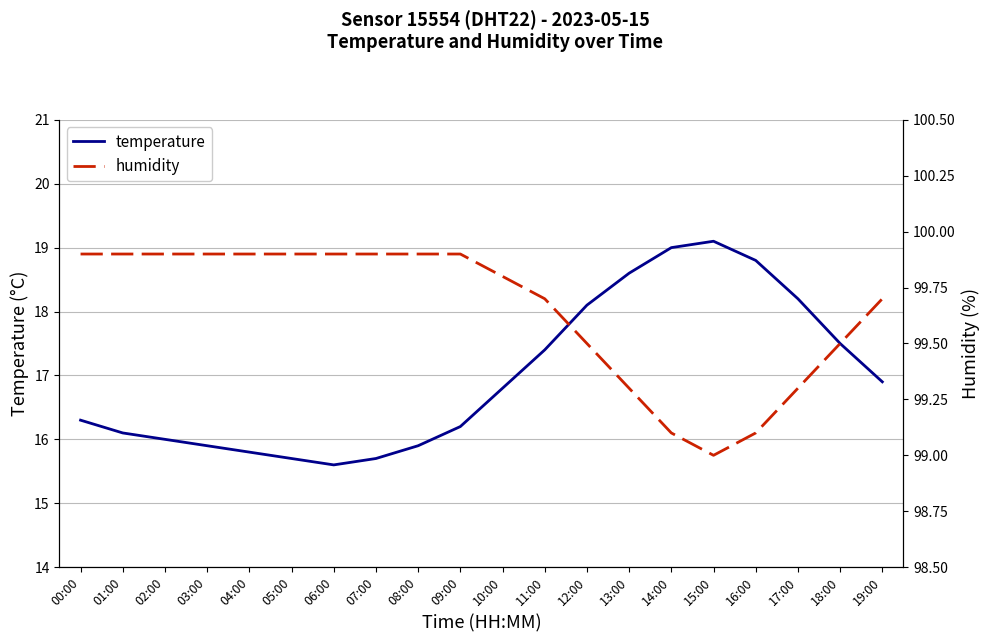

Reading left to right, extract all data points from this chart.

temperature: 16.3	16.1	16.0	15.9	15.8	15.7	15.6	15.7	15.9	16.2	16.8	17.4	18.1	18.6	19.0	19.1	18.8	18.2	17.5	16.9
humidity: 99.9	99.9	99.9	99.9	99.9	99.9	99.9	99.9	99.9	99.9	99.8	99.7	99.5	99.3	99.1	99.0	99.1	99.3	99.5	99.7